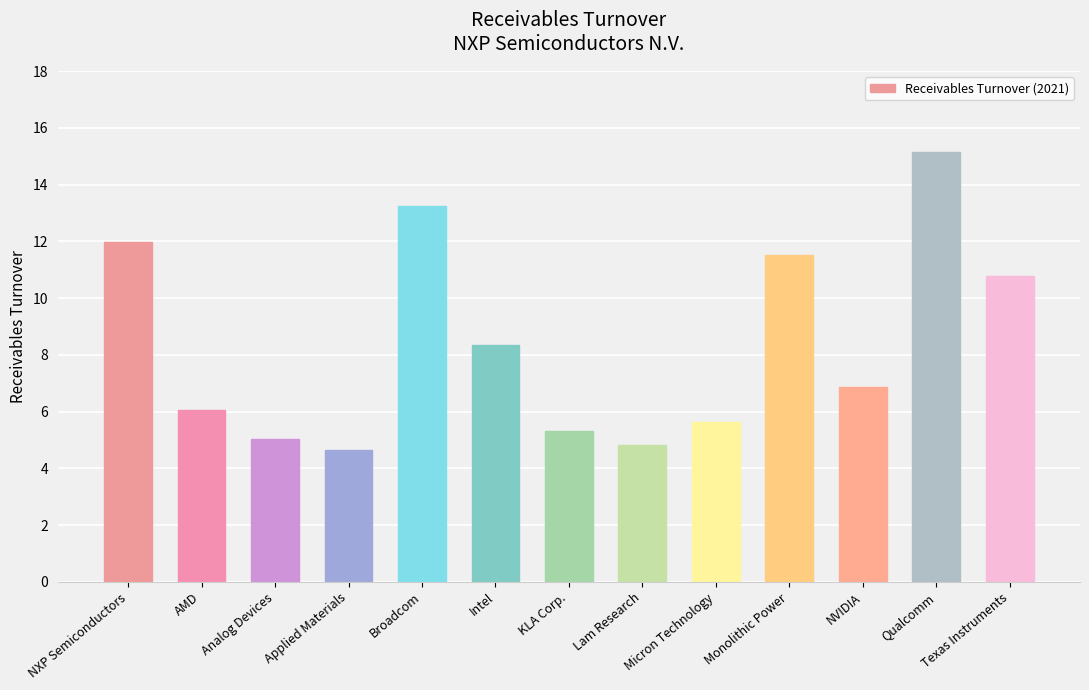

List the labels in order of value, smallest first.

Applied Materials, Lam Research, Analog Devices, KLA Corp., Micron Technology, AMD, NVIDIA, Intel, Texas Instruments, Monolithic Power, NXP Semiconductors, Broadcom, Qualcomm